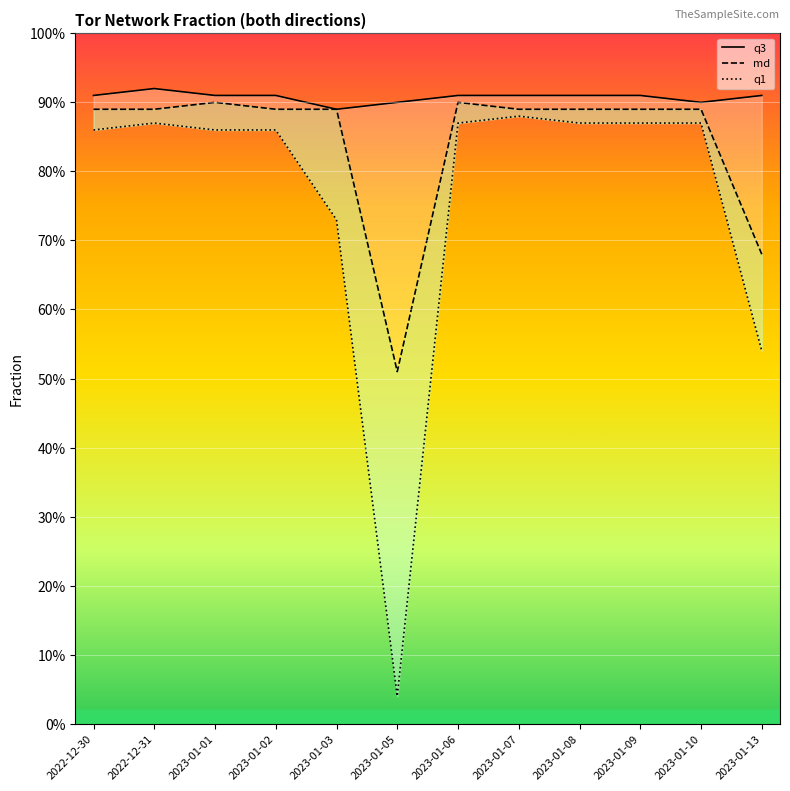

What is the lowest value of the md series?

0.5